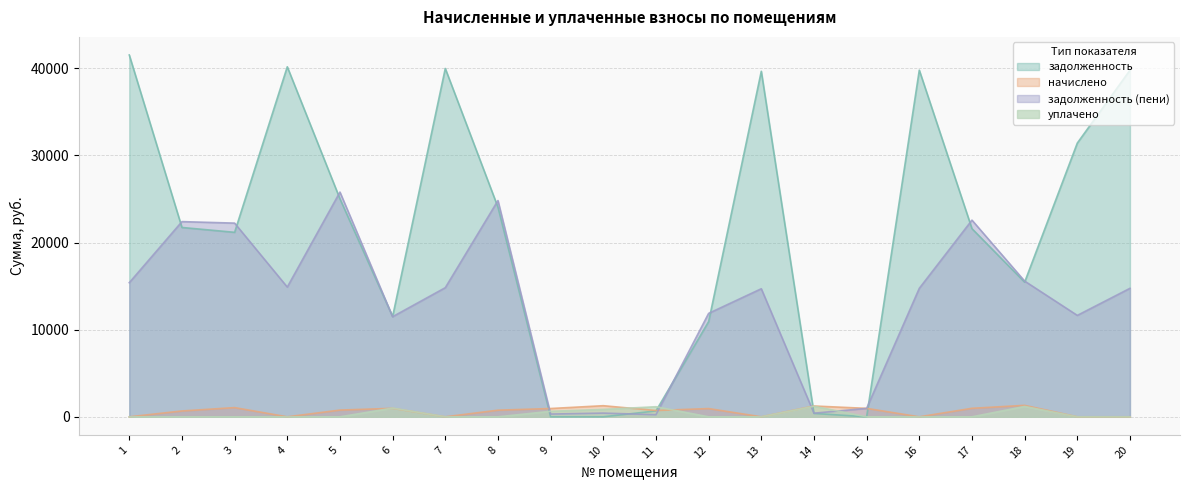

The value of уплачено at 13 is 498.1. True or false?

False